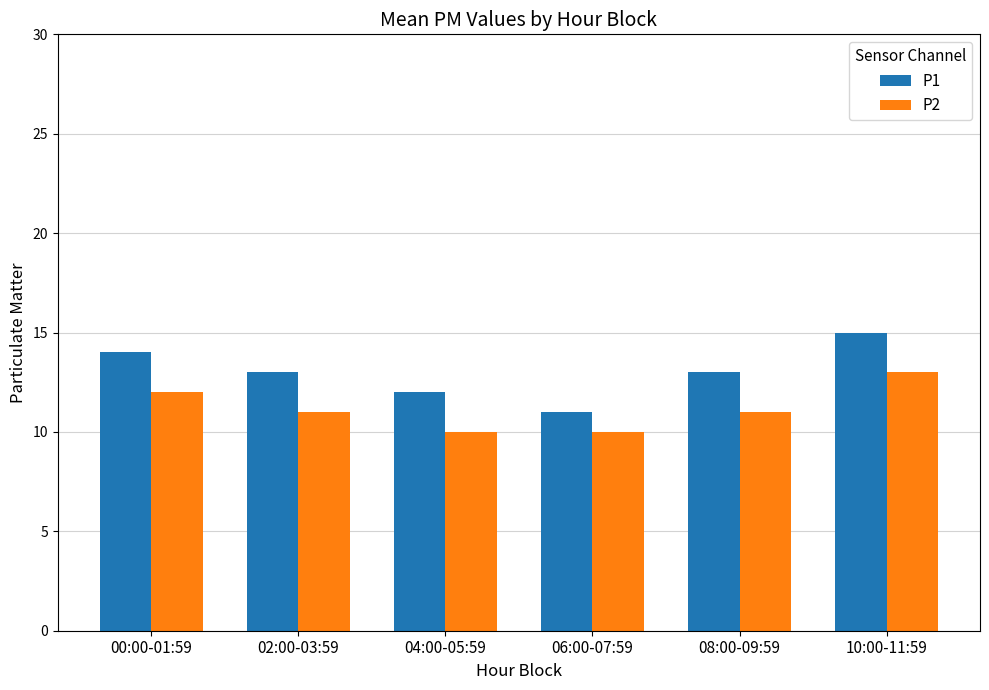

What position from the right is 02:00-03:59?

5